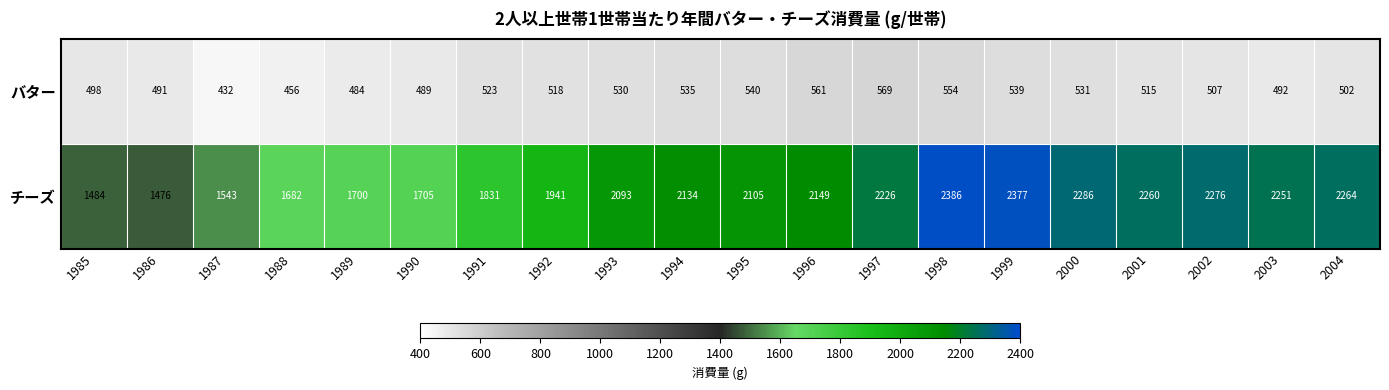

How many data points does each series have?

20